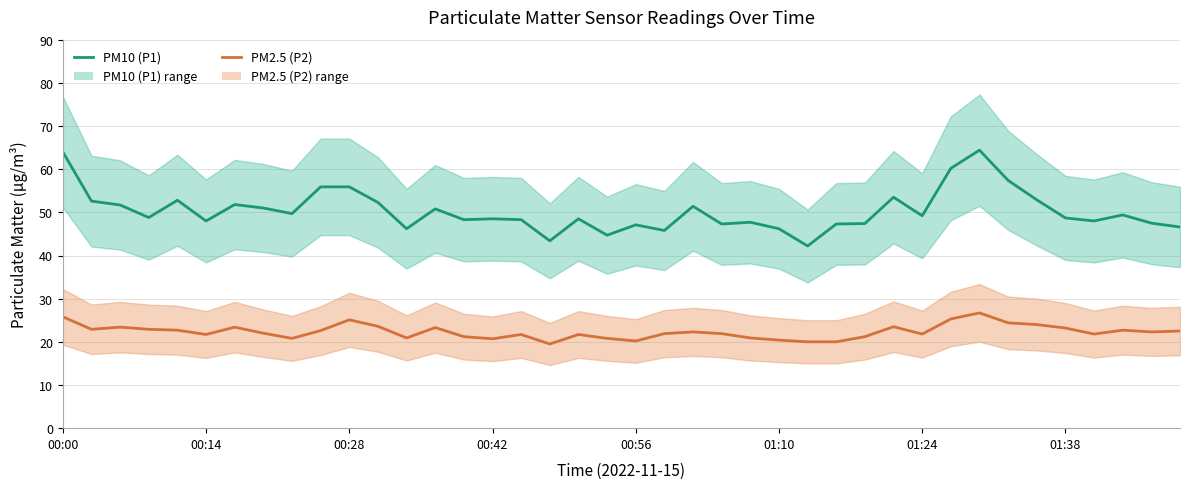

What is the greatest value displayed?

64.4